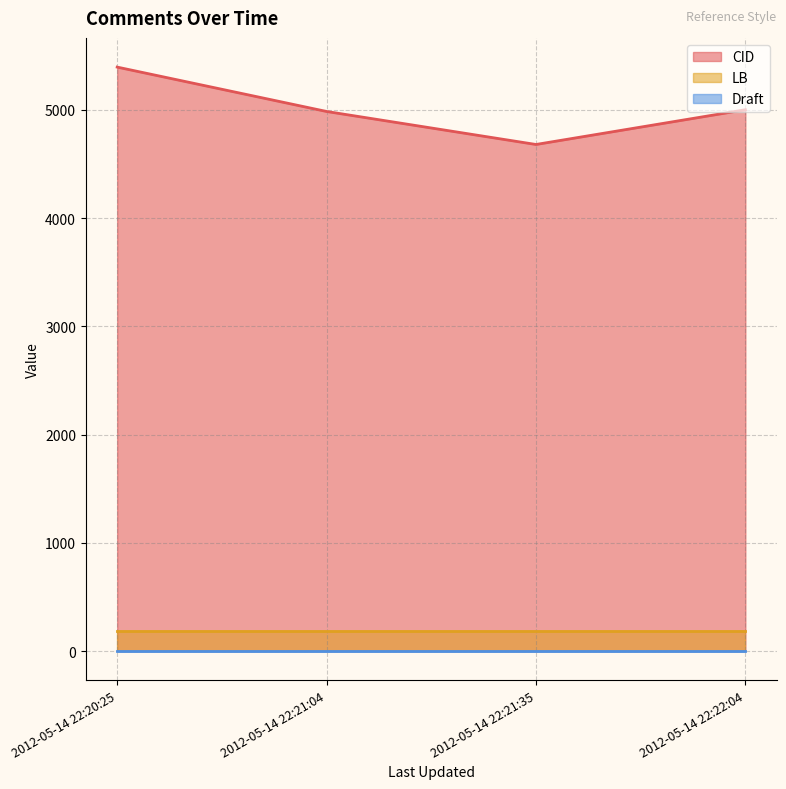

True or false: Draft has a value of 1 at 2012-05-14 22:22:04.

False